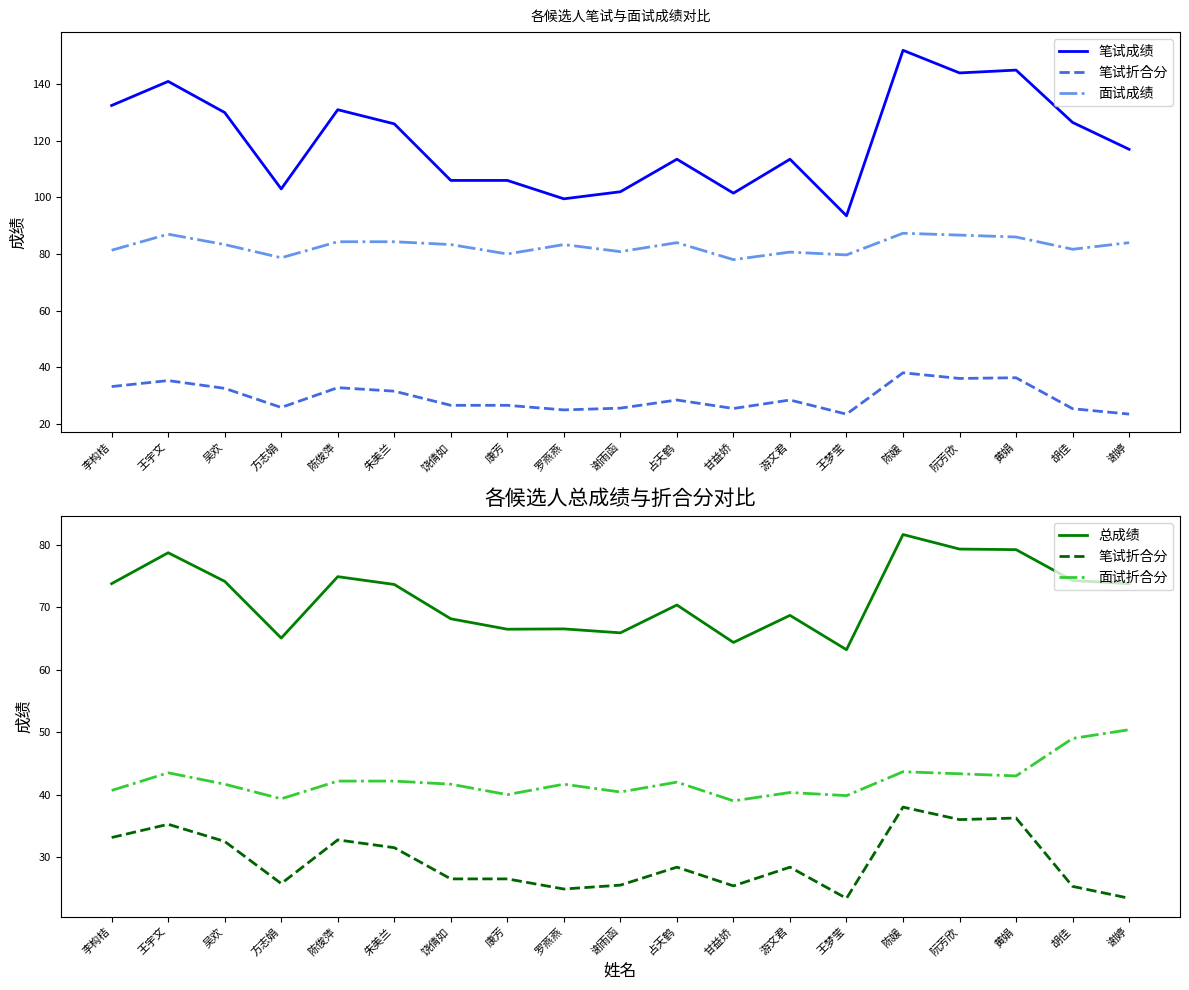

At 康芳, list the series in order from smallest to largest.

笔试折合分, 面试折合分, 总成绩, 面试成绩, 笔试成绩